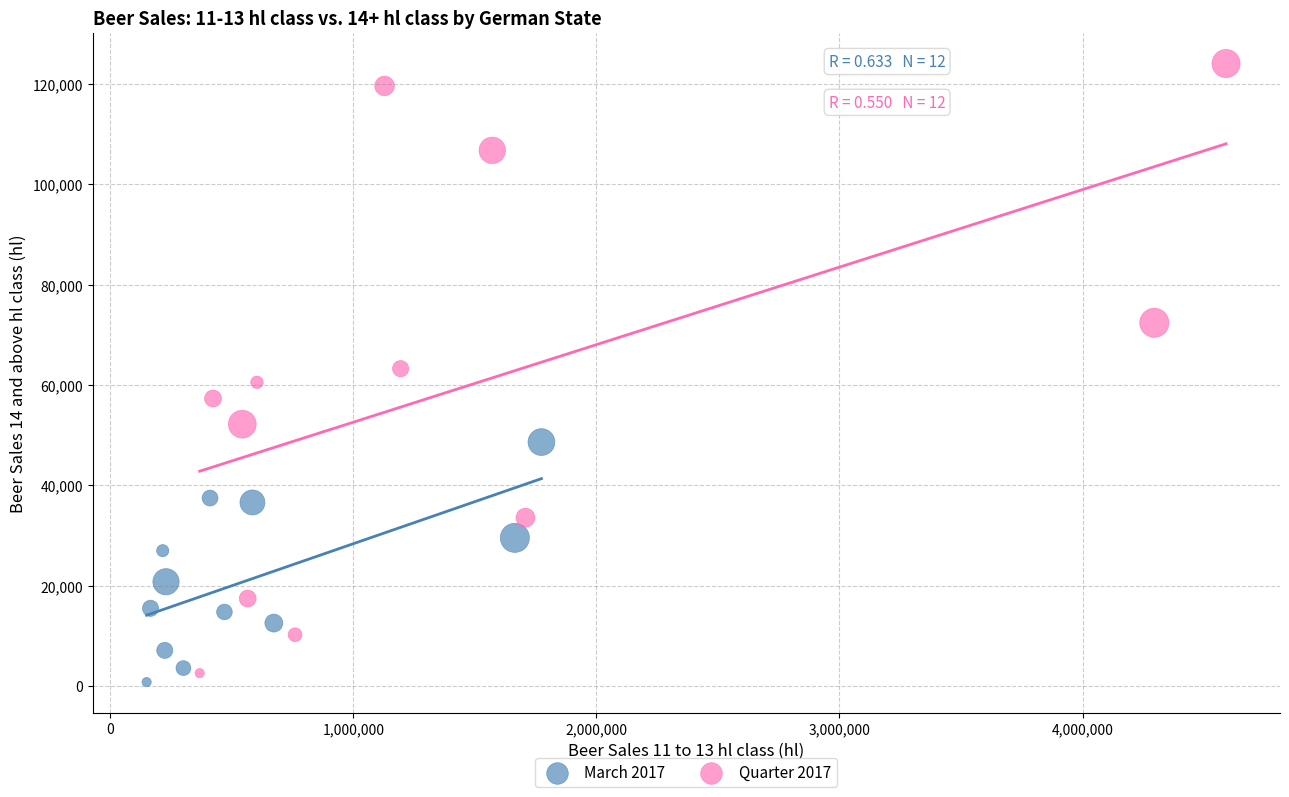

Which series has the widest spread of Y values?

Quarter 2017